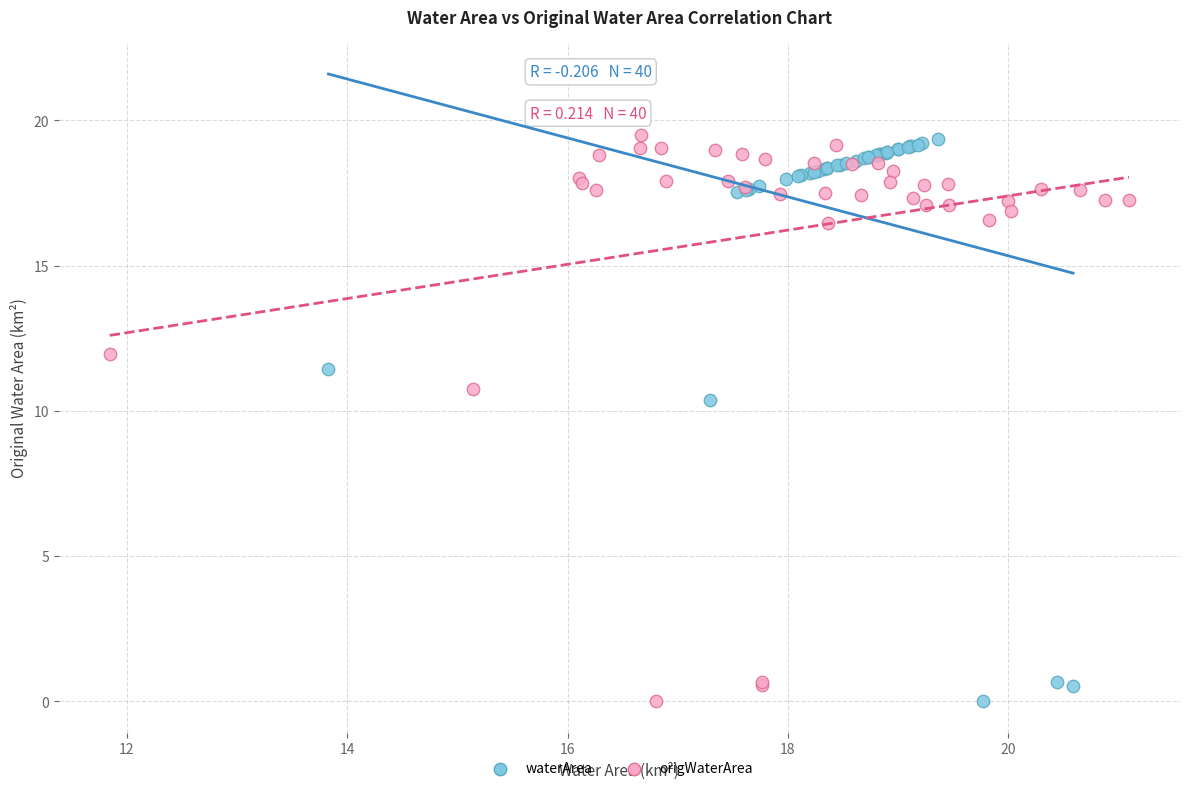

What are all the series names shown in the legend?

waterArea, origWaterArea